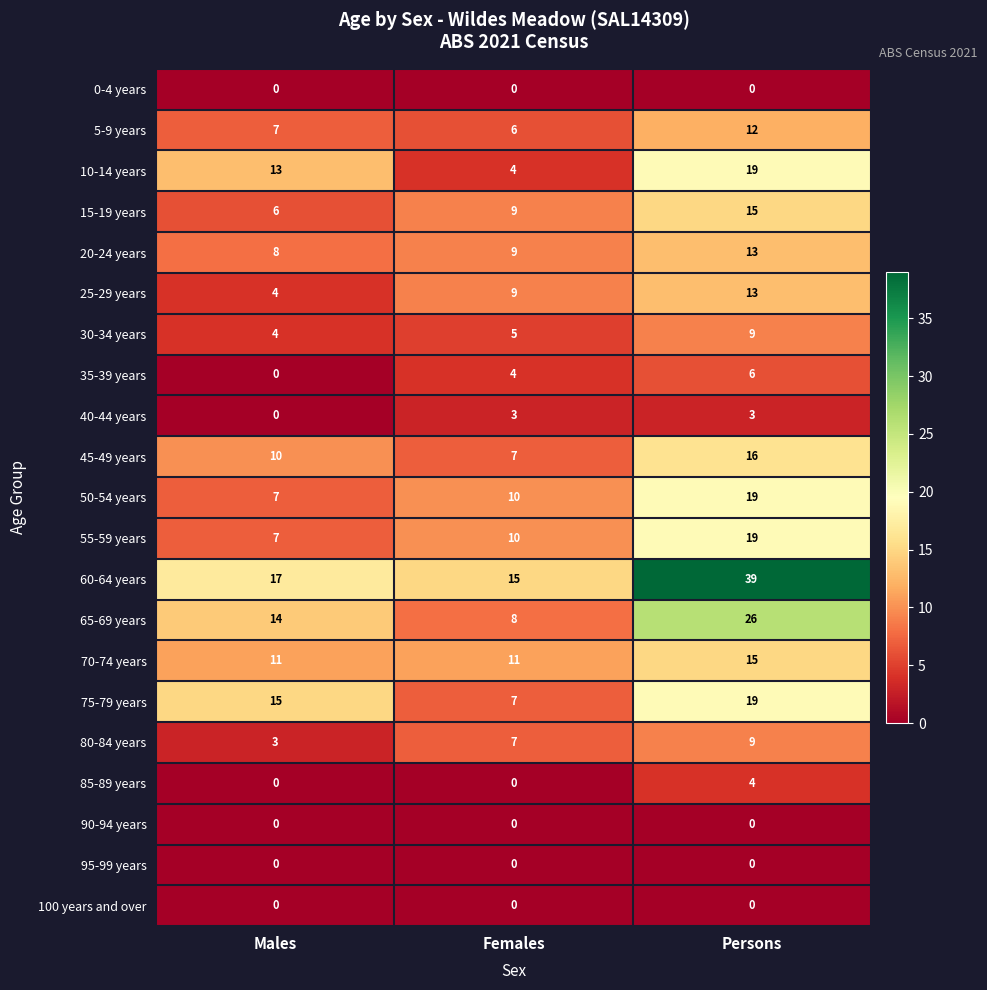

At which label does 75-79 years reach its minimum?

Females